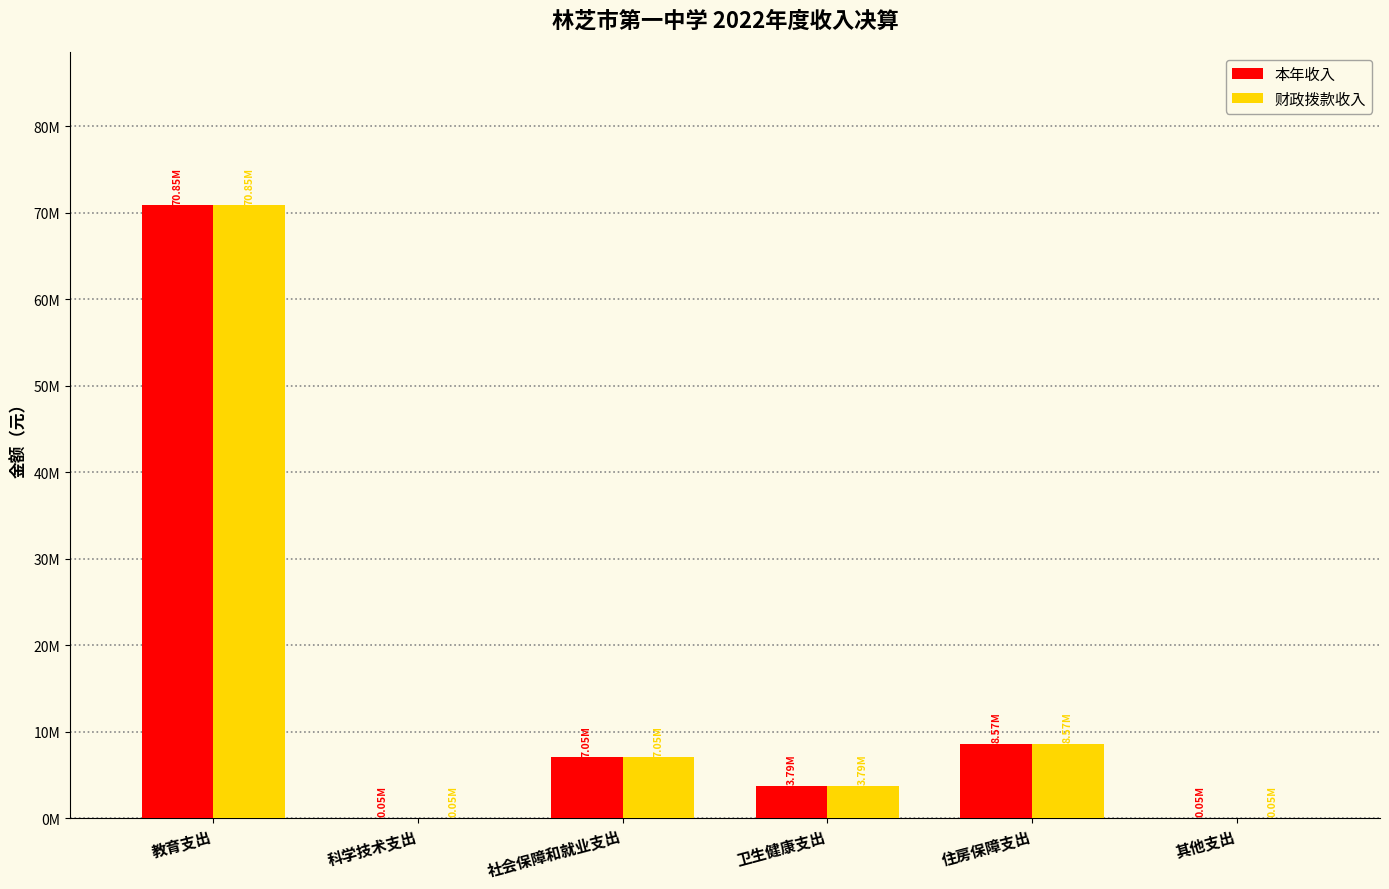

Where does the 本年收入 series first go above 7051682?

教育支出